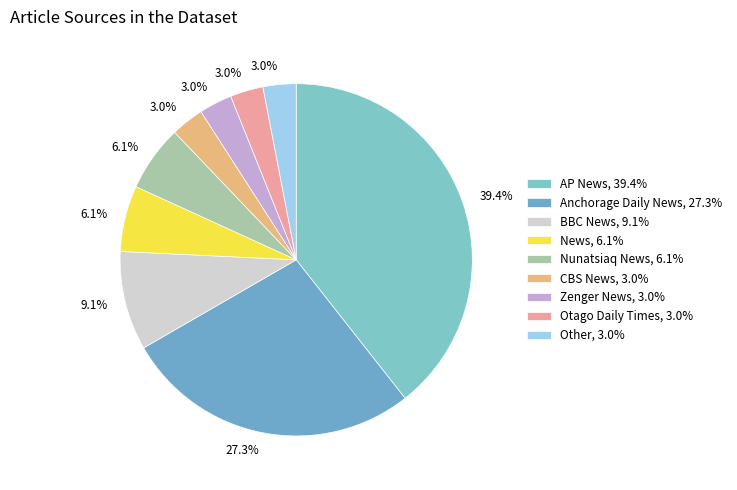

Which slice is the smallest?

Otago Daily Times Online News